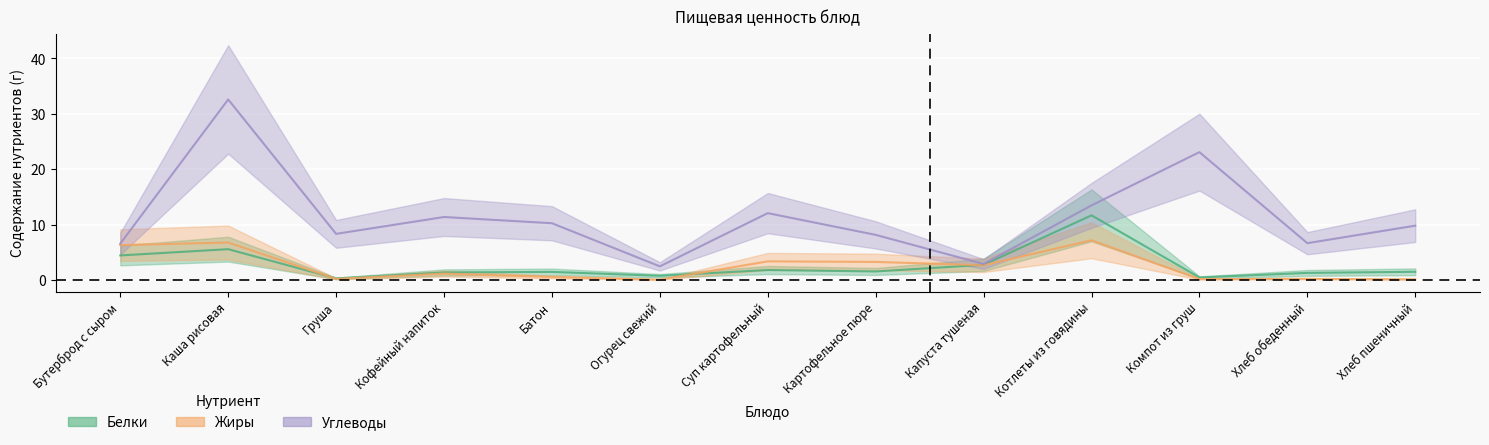

Reading right to left, what are all the values shown in this chart?

Белки: Хлеб пшеничный=1.5	Хлеб обеденный=1.3	Компот из груш=0.5	Котлеты из говядины=11.7	Капуста тушеная=2.8	Картофельное пюре=1.6	Суп картофельный=1.8	Огурец свежий=0.8	Батон=1.5	Кофейный напиток=1.4	Груша=0.3	Каша рисовая=5.6	Бутерброд с сыром=4.5
Жиры: Хлеб пшеничный=0.2	Хлеб обеденный=0.2	Компот из груш=0.2	Котлеты из говядины=7.2	Капуста тушеная=2.7	Картофельное пюре=3.3	Суп картофельный=3.4	Огурец свежий=0.1	Батон=0.6	Кофейный напиток=1.2	Груша=0.2	Каша рисовая=6.8	Бутерброд с сыром=6.3
Углеводы: Хлеб пшеничный=9.8	Хлеб обеденный=6.7	Компот из груш=23.1	Котлеты из говядины=13.5	Капуста тушеная=2.9	Картофельное пюре=8.2	Суп картофельный=12.1	Огурец свежий=2.5	Батон=10.3	Кофейный напиток=11.4	Груша=8.4	Каша рисовая=32.6	Бутерброд с сыром=6.6